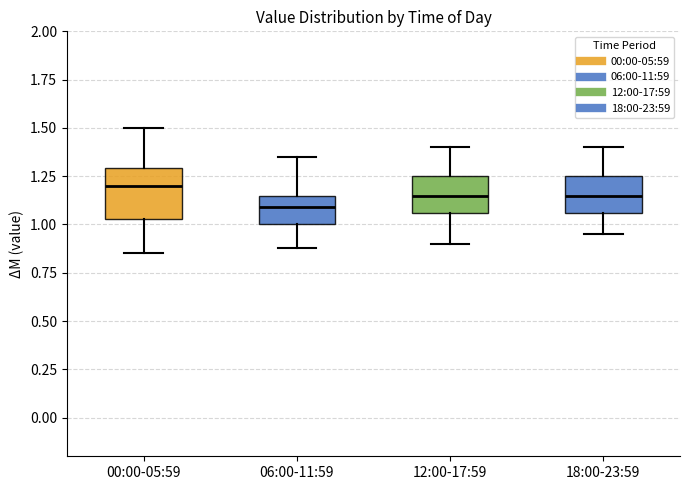

Where does the upper whisker of the box for 00:00-05:59 end on the y-axis? The values are not printed on the chart, so give them approximately, as read against the axis.

1.50